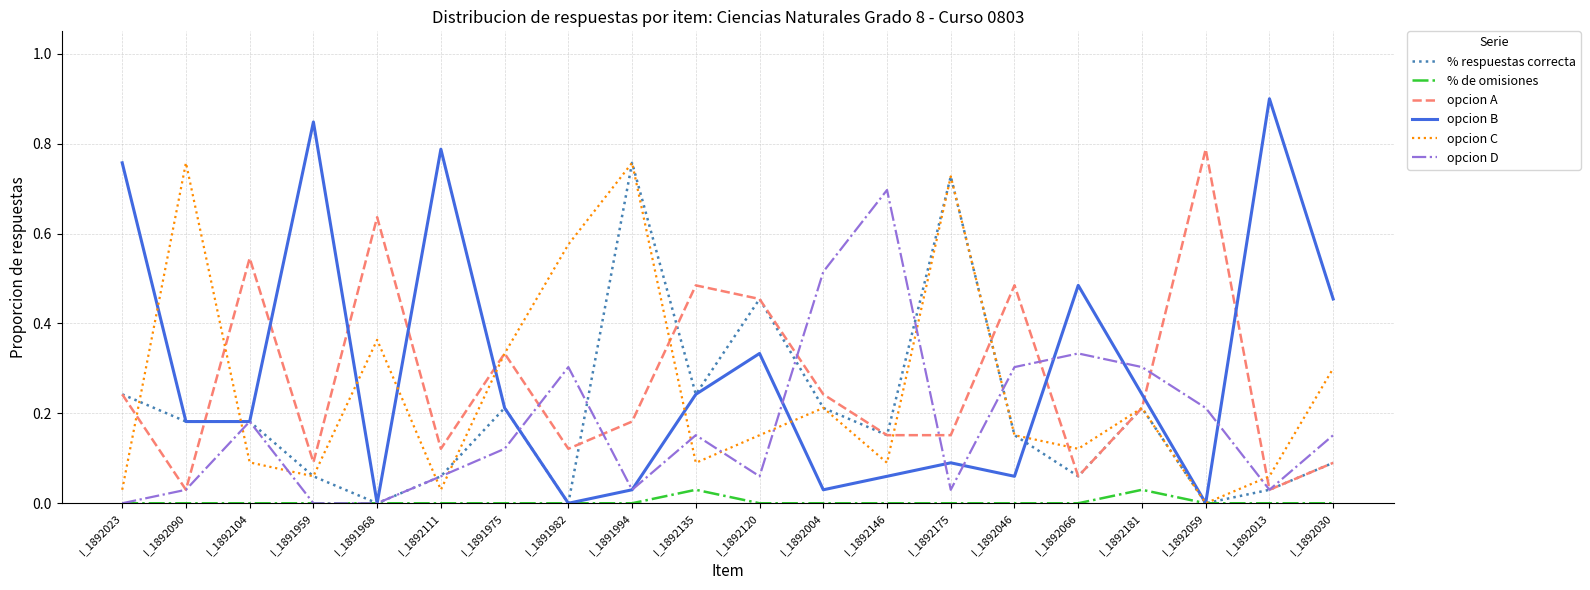

What position from the right is I_1892175?

7